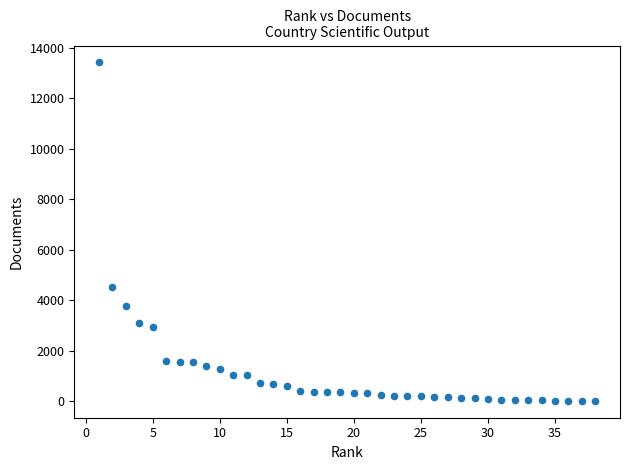

What is the range of X values (max minus min)?

37